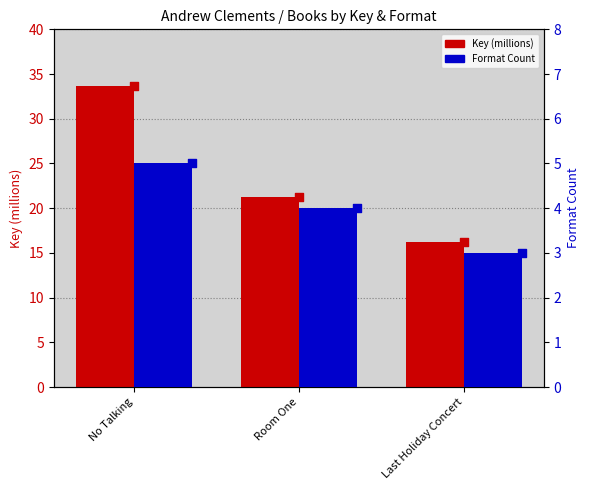

At which category is the sum across all series the highest?

No Talking